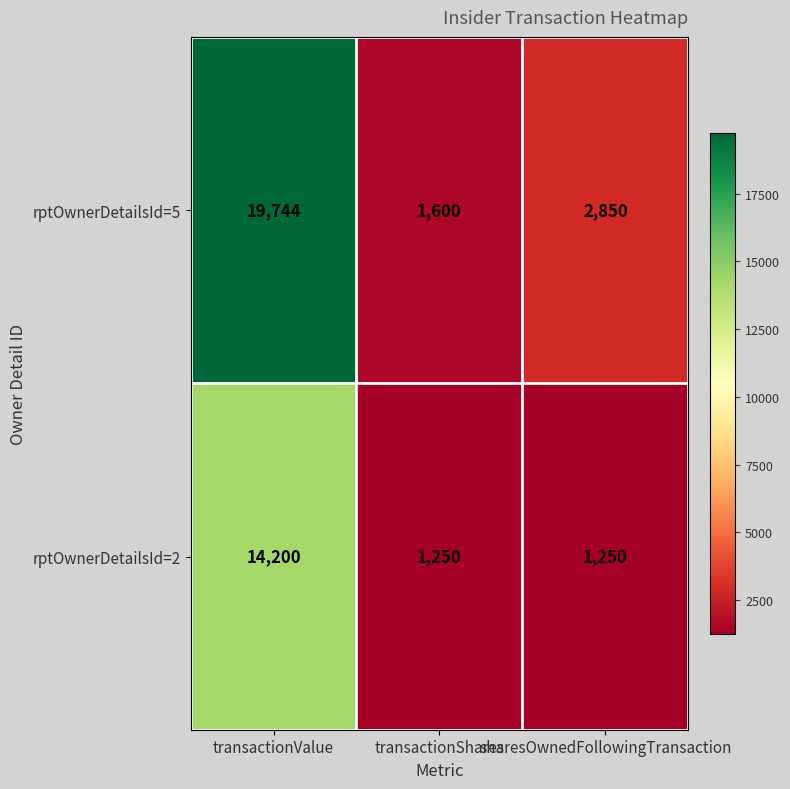

List the series in order of their peak value, lowest first.

rptOwnerDetailsId=2, rptOwnerDetailsId=5